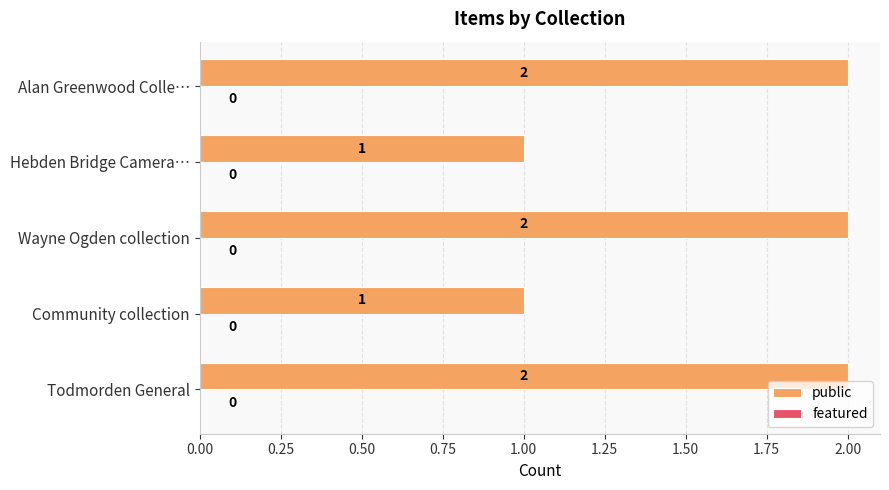

Is it true that the value at Community collection is 1?

True